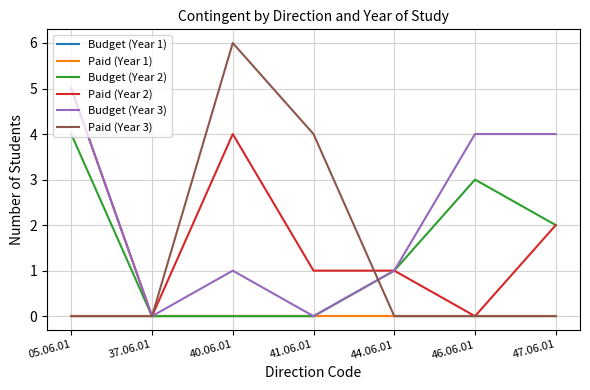

What is the total value across all series at 44.06.01?

3